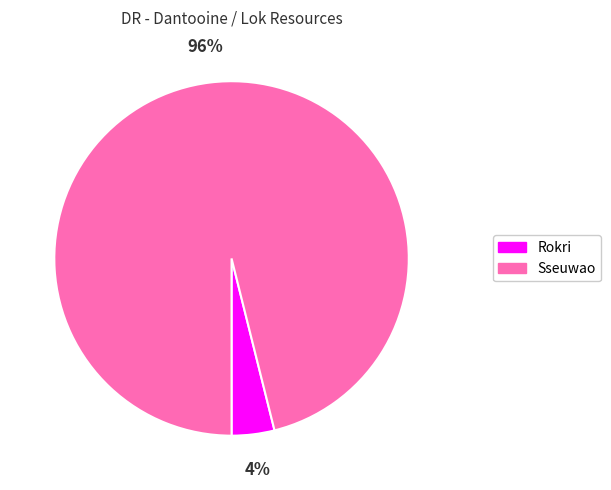

The Rokri slice represents 12% of the pie. True or false?

False